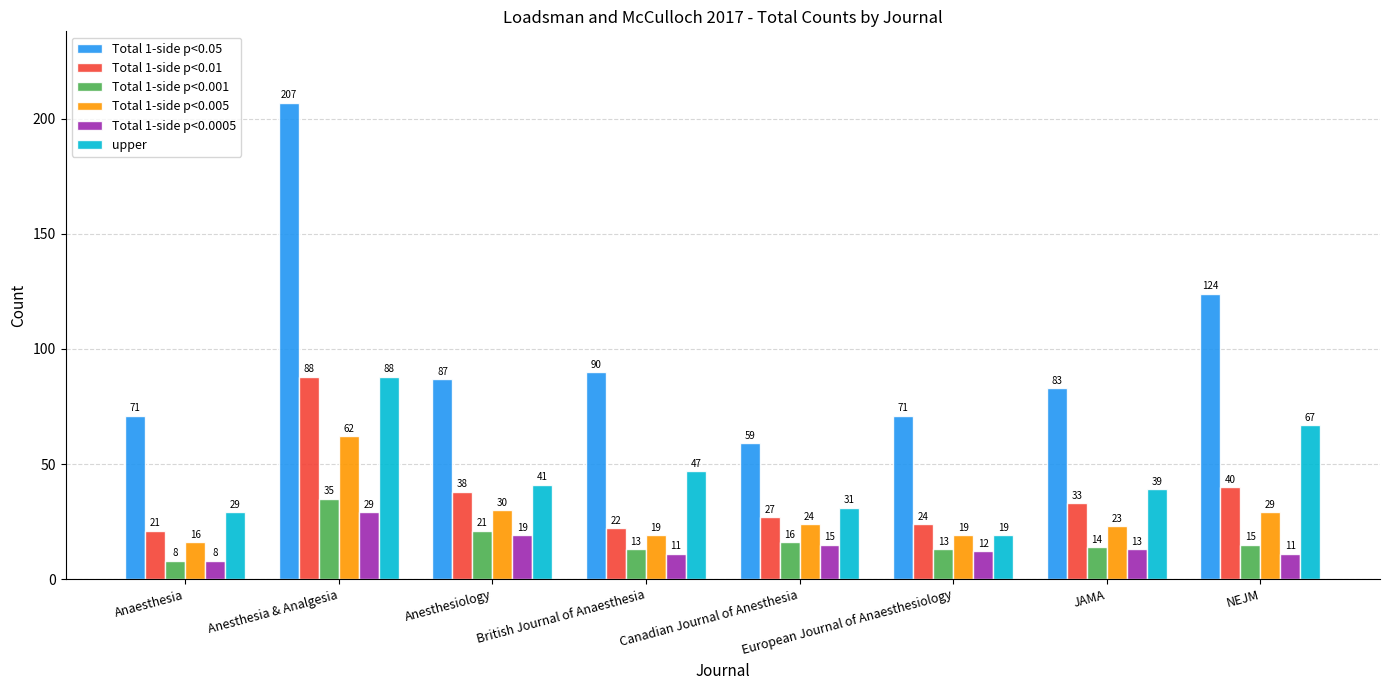

Reading left to right, what are all the values shown in this chart?

Total 1-side p<0.05: Anaesthesia=71	Anesthesia & Analgesia=207	Anesthesiology=87	British Journal of Anaesthesia=90	Canadian Journal of Anesthesia=59	European Journal of Anaesthesiology=71	JAMA=83	NEJM=124
Total 1-side p<0.01: Anaesthesia=21	Anesthesia & Analgesia=88	Anesthesiology=38	British Journal of Anaesthesia=22	Canadian Journal of Anesthesia=27	European Journal of Anaesthesiology=24	JAMA=33	NEJM=40
Total 1-side p<0.001: Anaesthesia=8	Anesthesia & Analgesia=35	Anesthesiology=21	British Journal of Anaesthesia=13	Canadian Journal of Anesthesia=16	European Journal of Anaesthesiology=13	JAMA=14	NEJM=15
Total 1-side p<0.005: Anaesthesia=16	Anesthesia & Analgesia=62	Anesthesiology=30	British Journal of Anaesthesia=19	Canadian Journal of Anesthesia=24	European Journal of Anaesthesiology=19	JAMA=23	NEJM=29
Total 1-side p<0.0005: Anaesthesia=8	Anesthesia & Analgesia=29	Anesthesiology=19	British Journal of Anaesthesia=11	Canadian Journal of Anesthesia=15	European Journal of Anaesthesiology=12	JAMA=13	NEJM=11
upper: Anaesthesia=29	Anesthesia & Analgesia=88	Anesthesiology=41	British Journal of Anaesthesia=47	Canadian Journal of Anesthesia=31	European Journal of Anaesthesiology=19	JAMA=39	NEJM=67